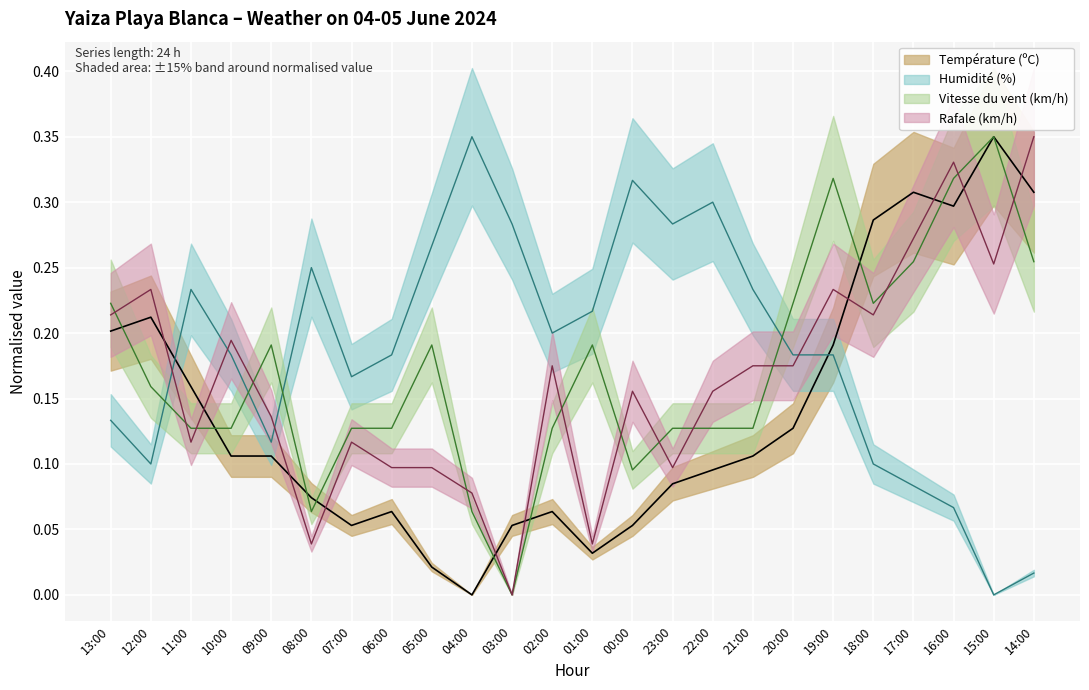

Which label corresponds to the largest value in the chart?

15:00